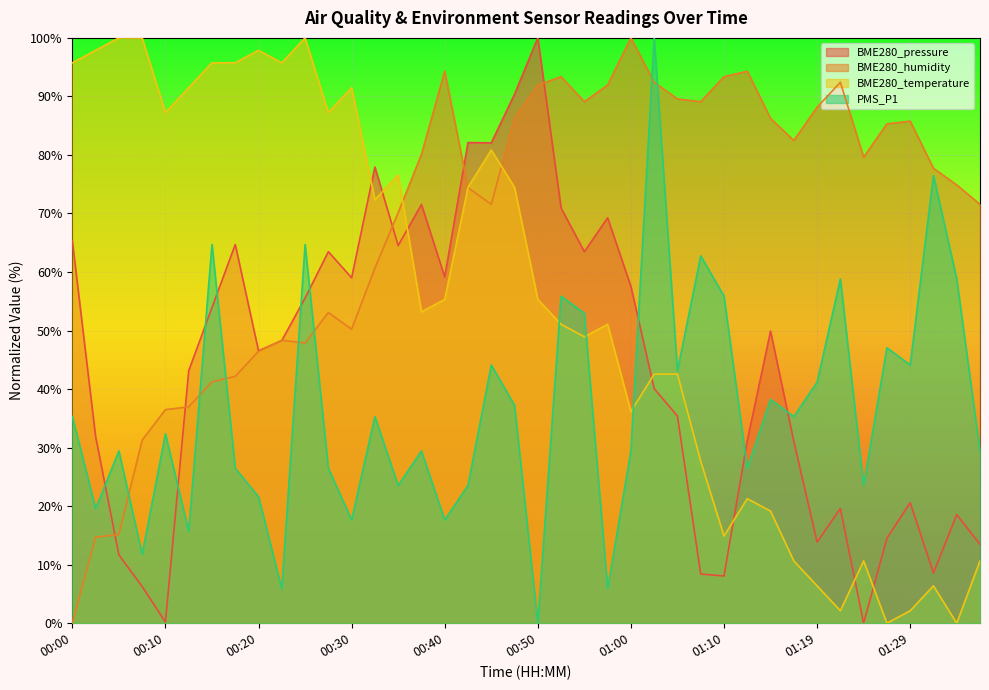

List the labels in order of BME280_temperature value, smallest first.

01:27, 01:34, 01:22, 01:29, 01:19, 01:32, 01:17, 01:24, 01:37, 01:10, 01:15, 01:12, 01:07, 01:00, 01:02, 01:05, 00:55, 00:52, 00:57, 00:38, 00:40, 00:50, 00:33, 00:42, 00:47, 00:35, 00:45, 00:10, 00:28, 00:13, 00:30, 00:00, 00:15, 00:18, 00:23, 00:03, 00:20, 00:06, 00:08, 00:25